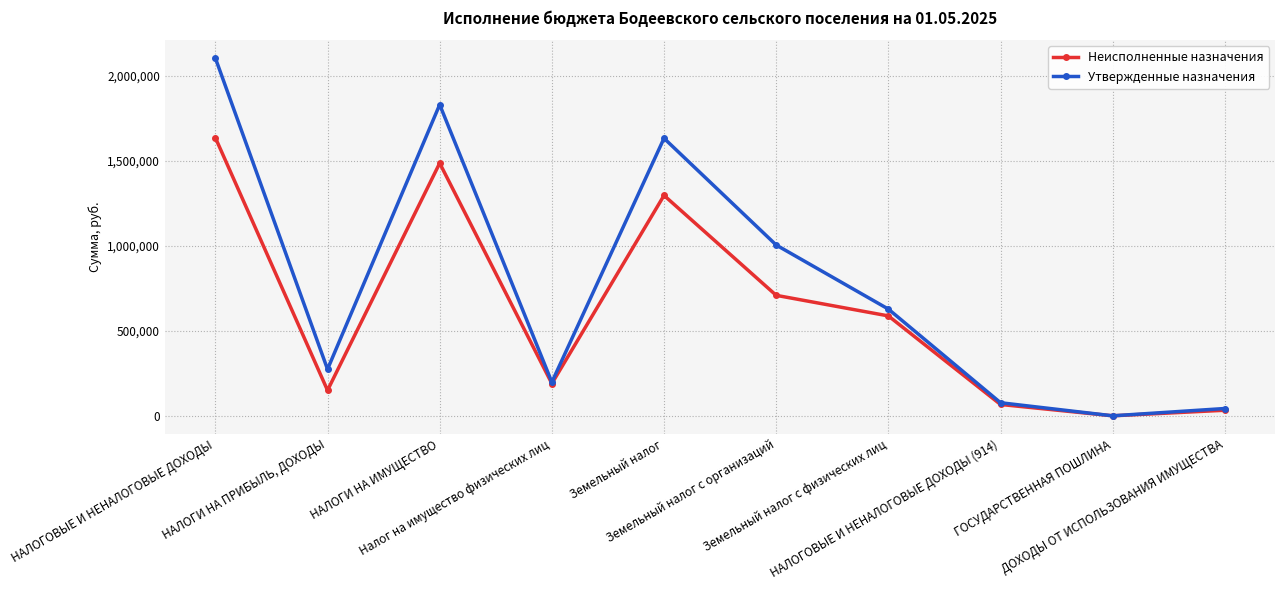

At which category is the sum across all series the highest?

НАЛОГОВЫЕ И НЕНАЛОГОВЫЕ ДОХОДЫ